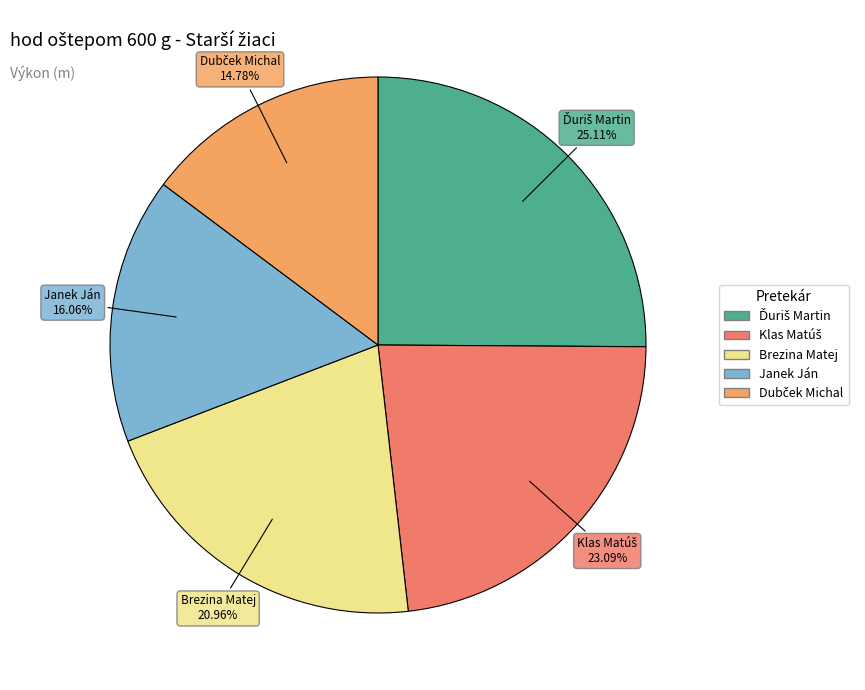

Which has a higher value, Brezina Matej or Janek Ján?

Brezina Matej